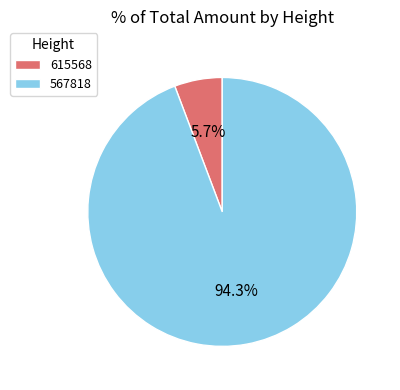

How many segments does this pie chart have?

2